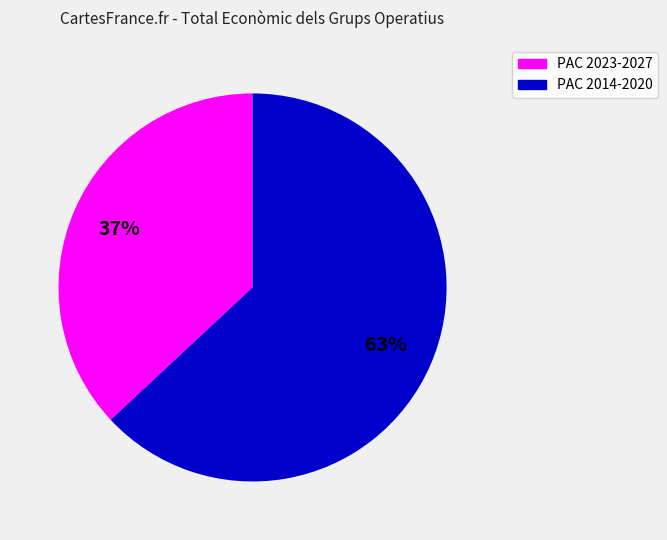

Is there a majority slice in this chart?

Yes